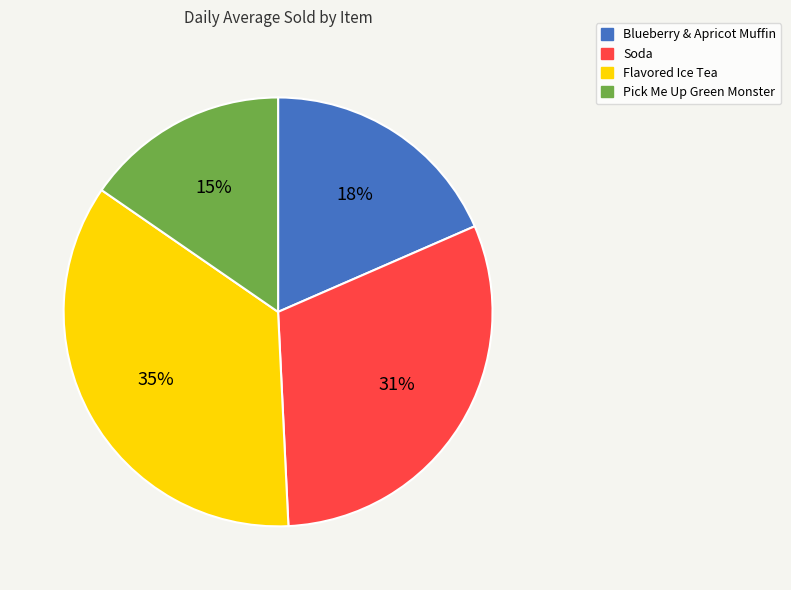

Which has a higher value, Blueberry & Apricot Muffin or Pick Me Up Green Monster?

Blueberry & Apricot Muffin